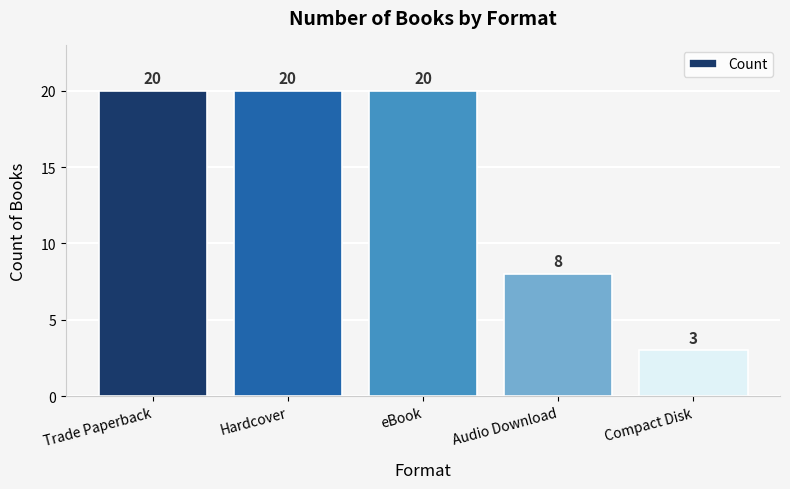

What is the greatest value displayed?

20